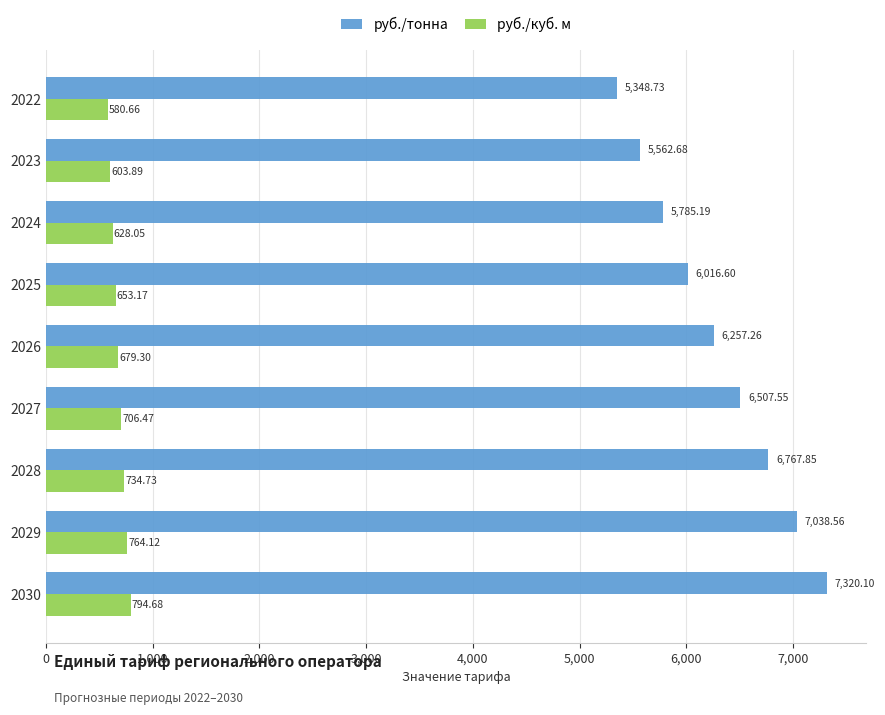

What are all the series names shown in the legend?

руб./тонна, руб./куб. м